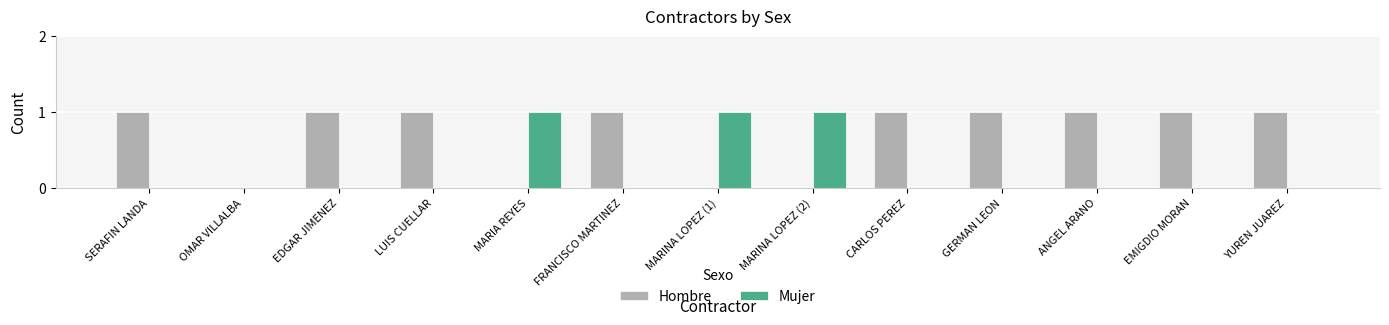

How many categories are shown in the chart?

13